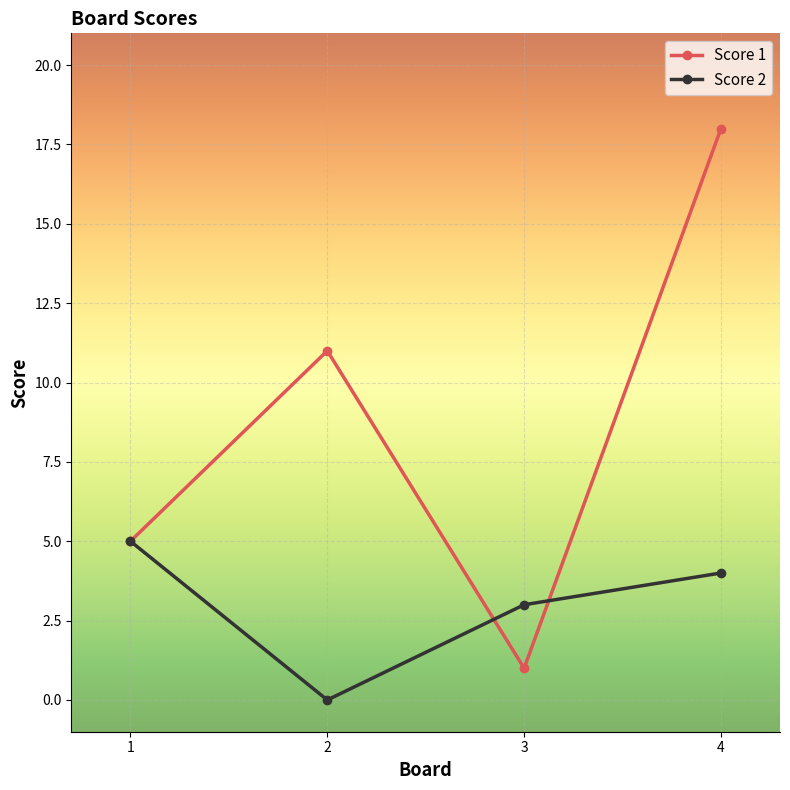

How many Score 1 values are between 5 and 18?

3